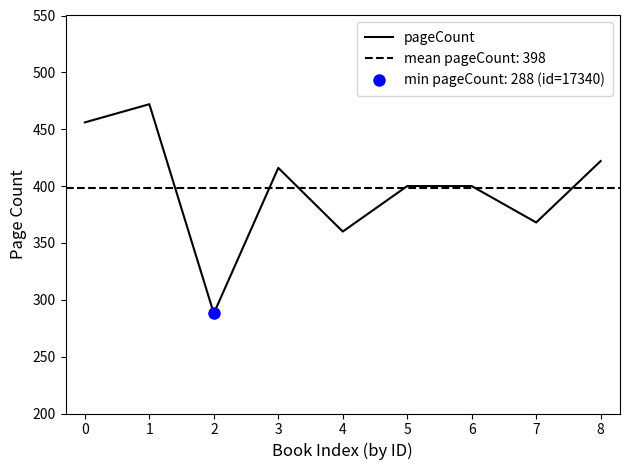

What is the average value?

398